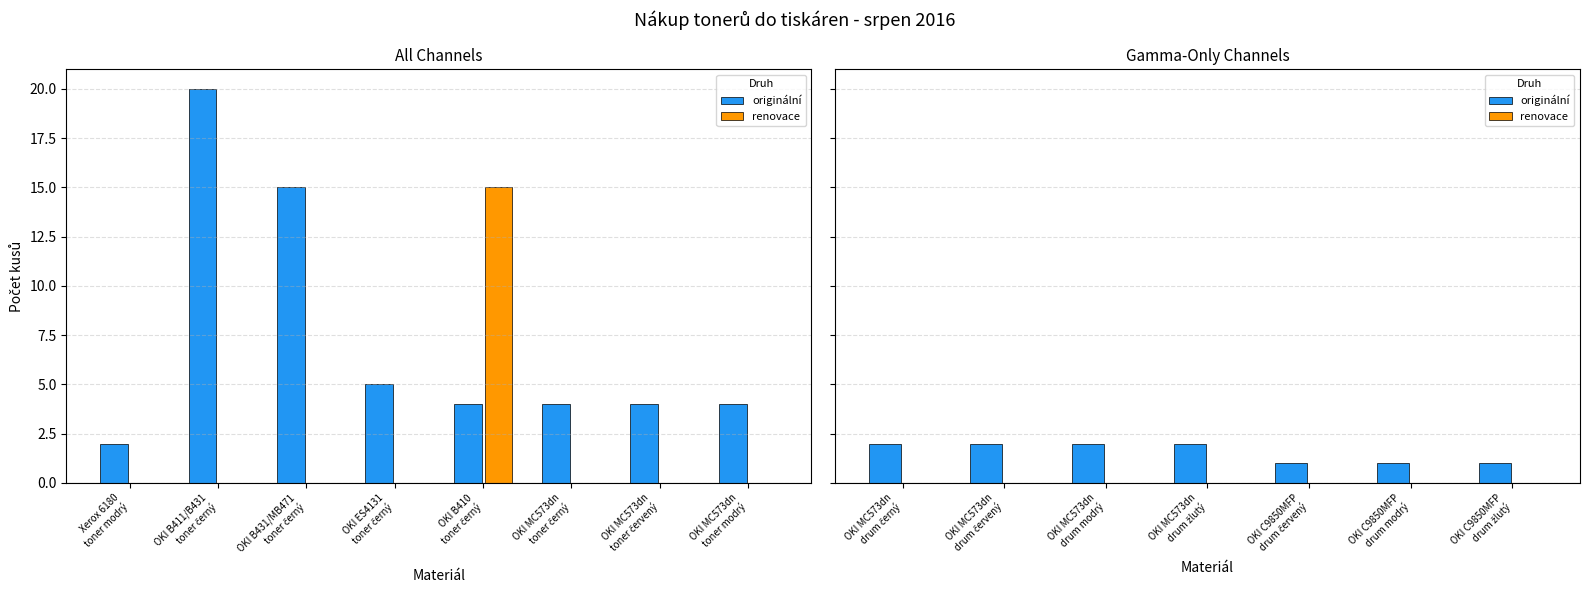

What is the difference between the maximum and minimum values in the originální series?

1